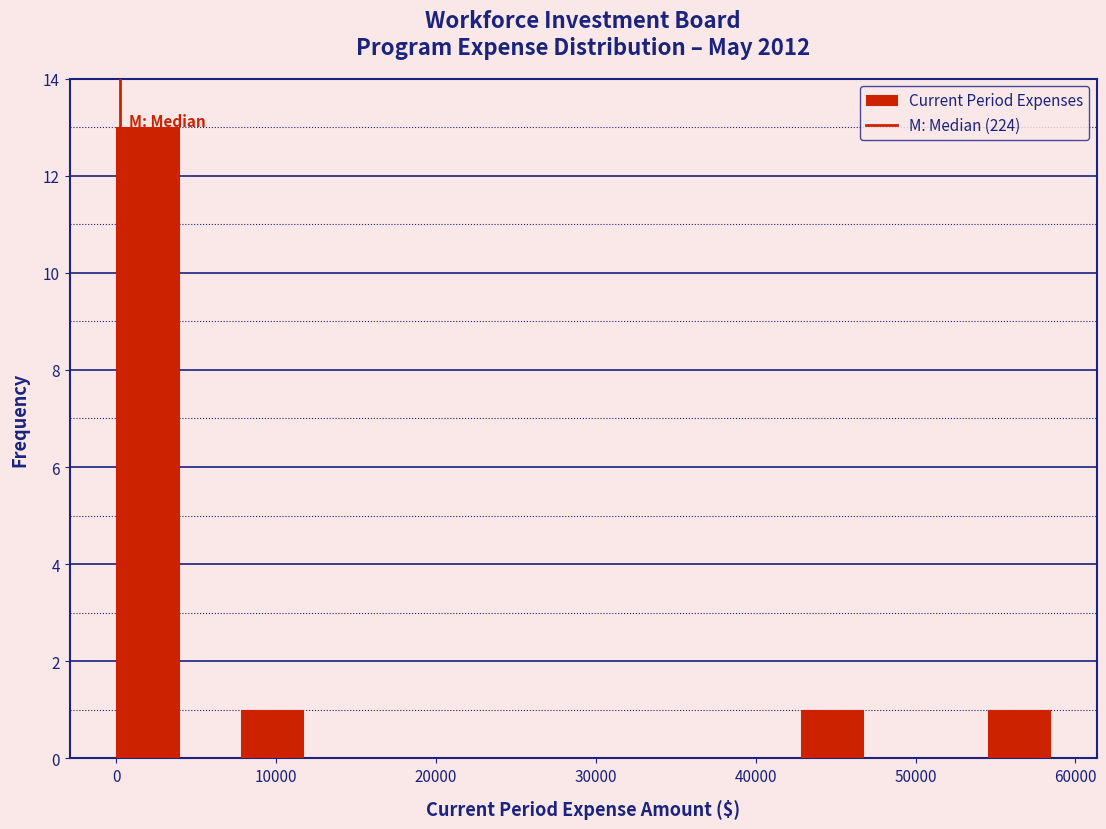

Around what value on the x-axis is the tallest bar? Give the approximate position of its centre, as read against the axis.

2000